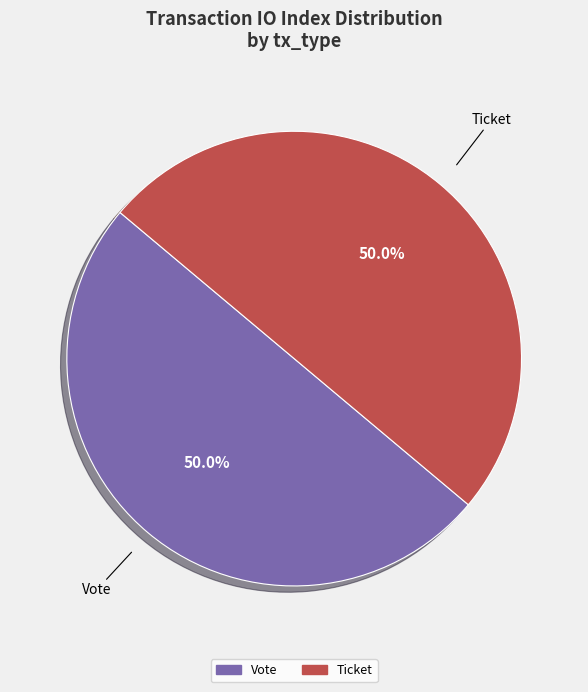

Count the number of slices in the pie.

2